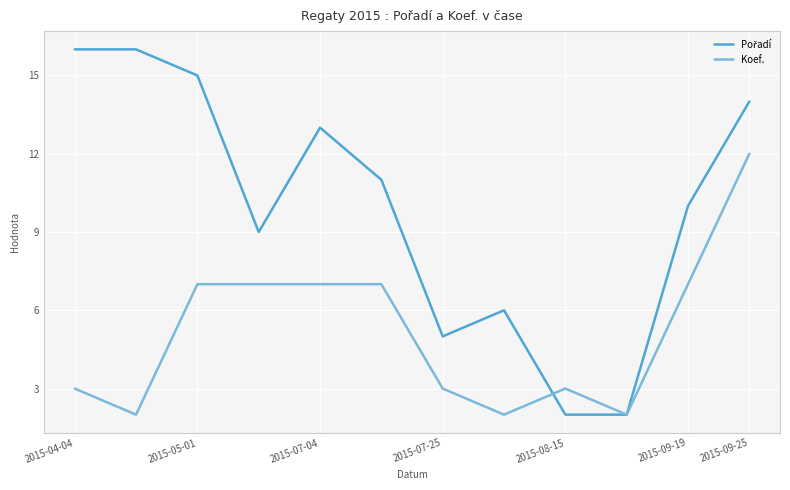

What is the maximum value shown in the chart?

16